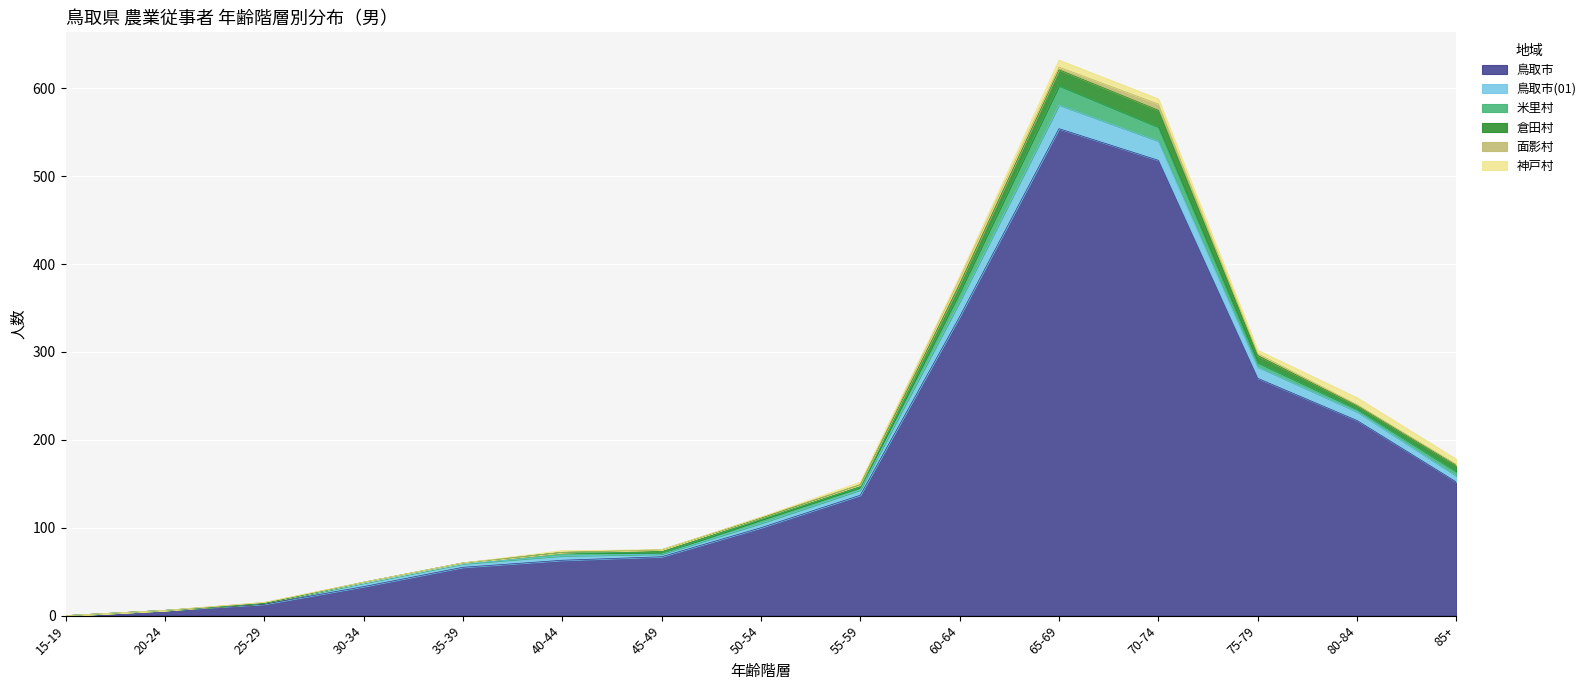

True or false: 鳥取市(01) and 鳥取市 cross at least once.

False